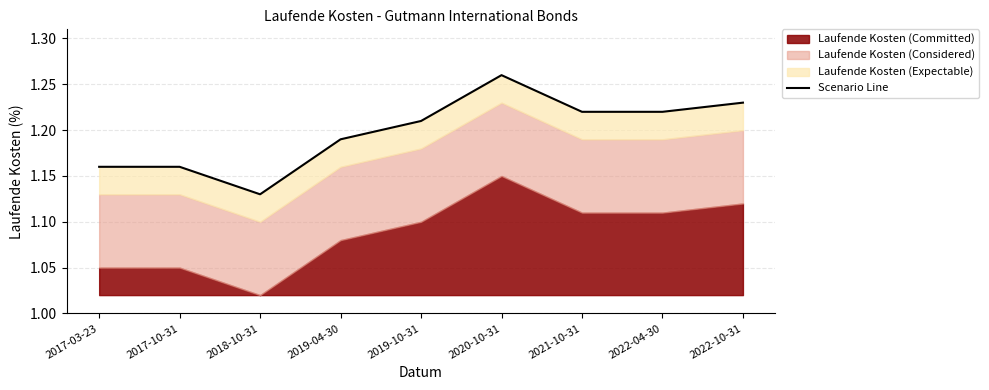

Read the value at 2019-04-30.

1.2